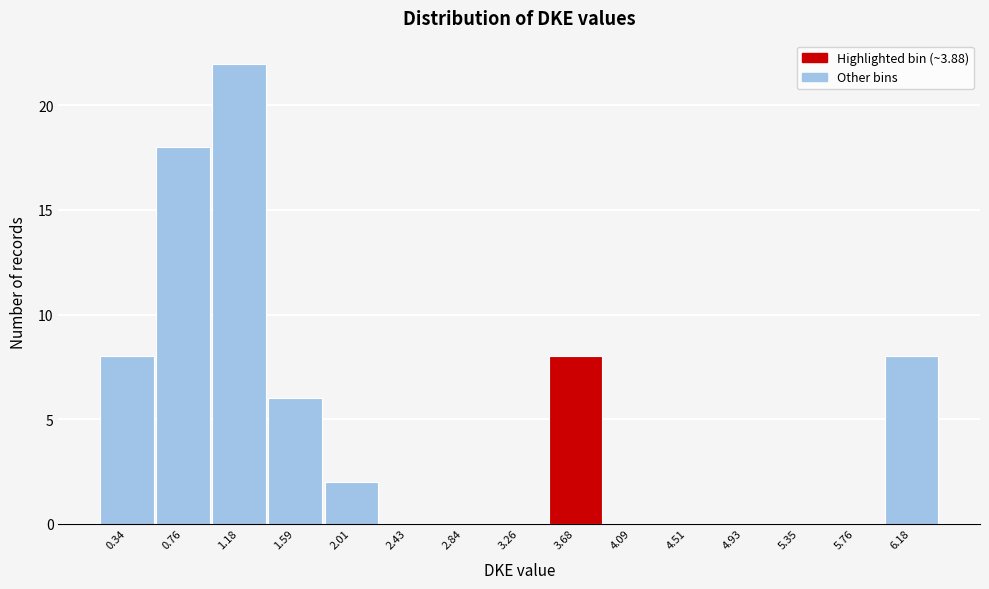

Reading left to right, list all the values displayed in this chart.

0.34=8	0.76=18	1.18=22	1.59=6	2.01=2	2.43=0	2.84=0	3.26=0	3.68=8	4.09=0	4.51=0	4.93=0	5.35=0	5.76=0	6.18=8